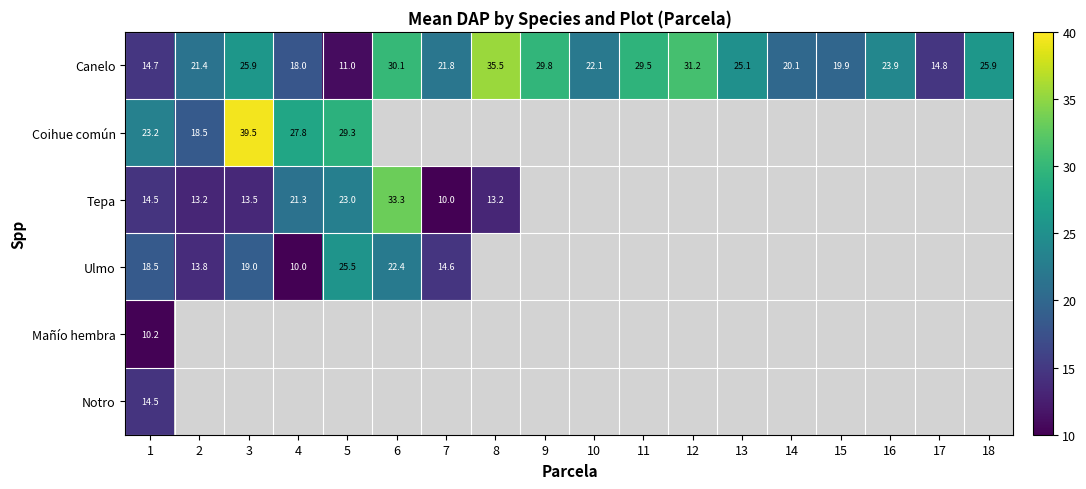

Is it true that Canelo equals 23.9 at 16?

True